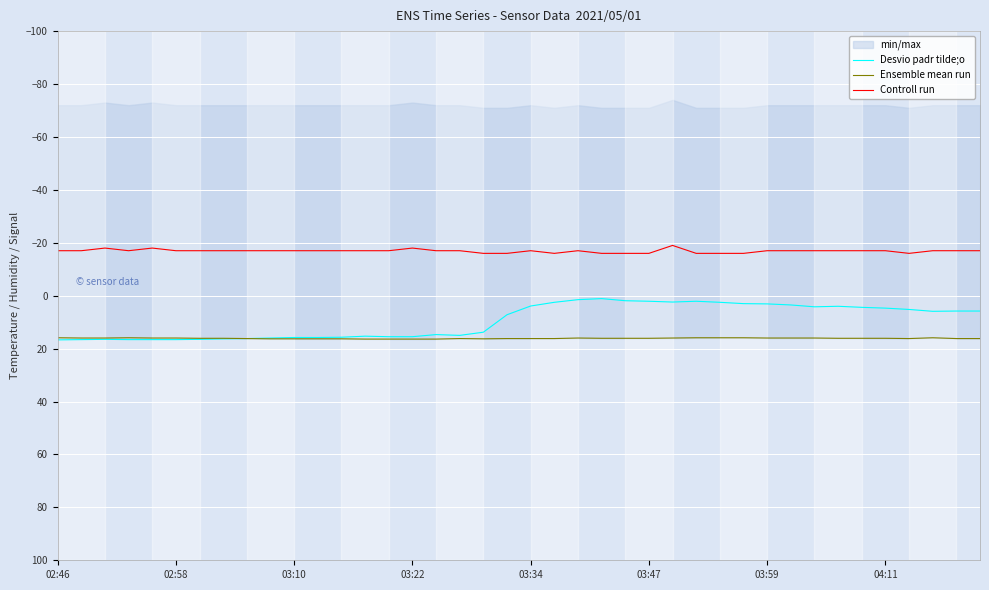

What is the lowest value of the Controll run series?

-19.0